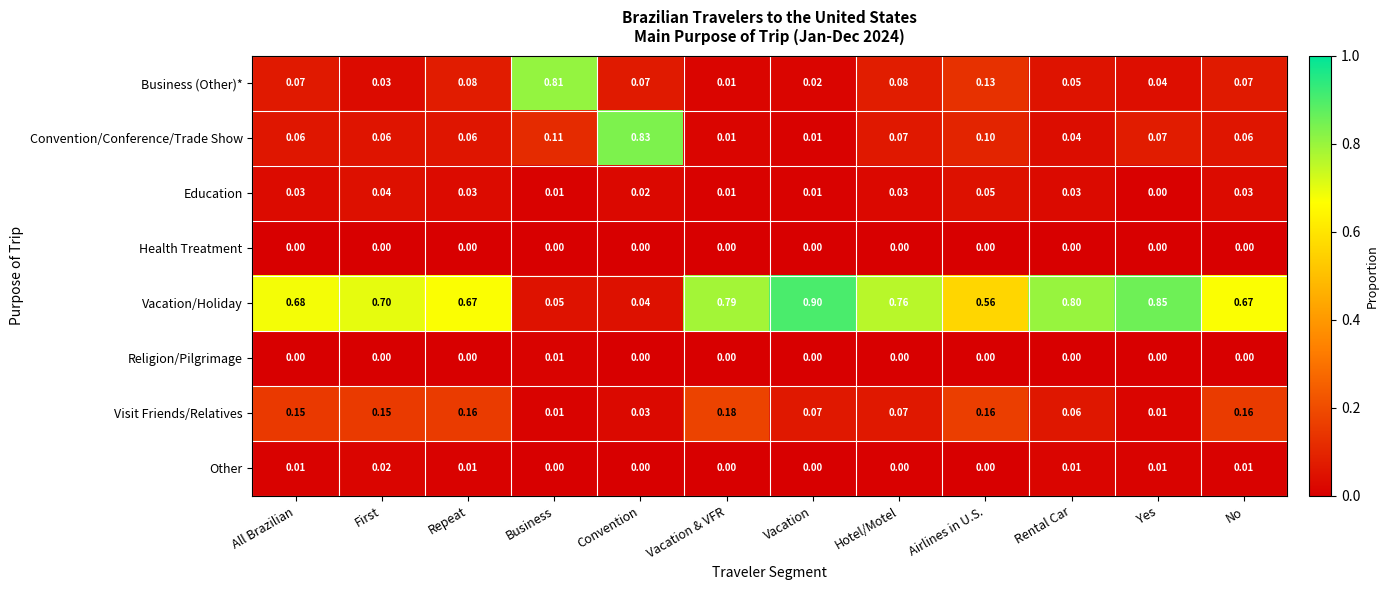

How many categories are shown in the chart?

12